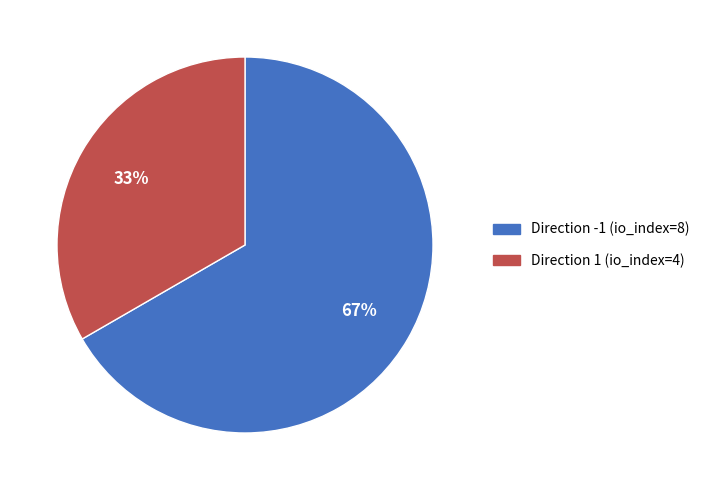

Combined, do Direction 1 (io_index=4) and Direction -1 (io_index=8) account for over 50%?

Yes